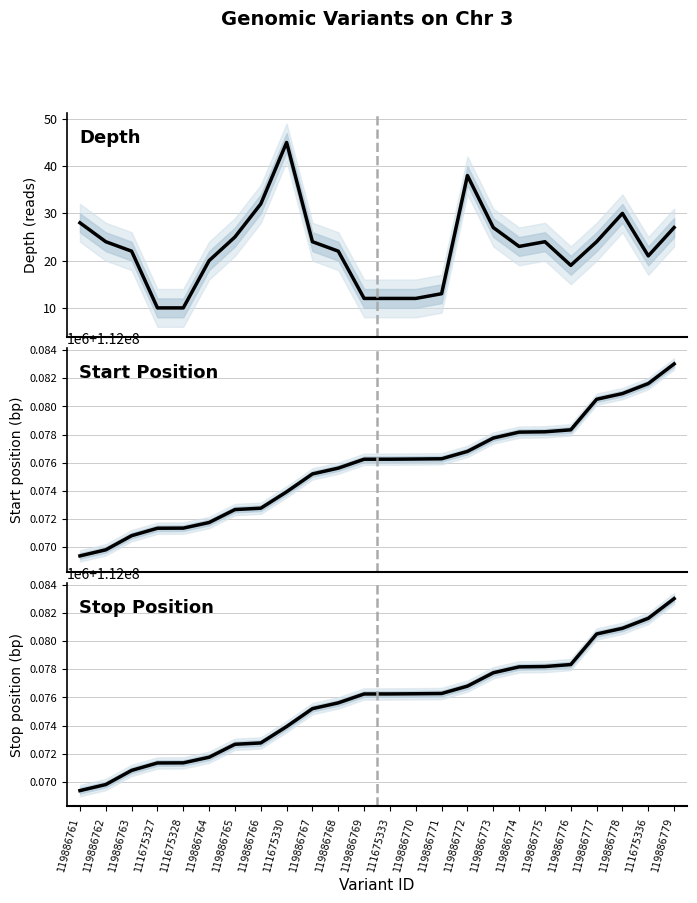

At how many categories does at least one series exceed 52248564?

24